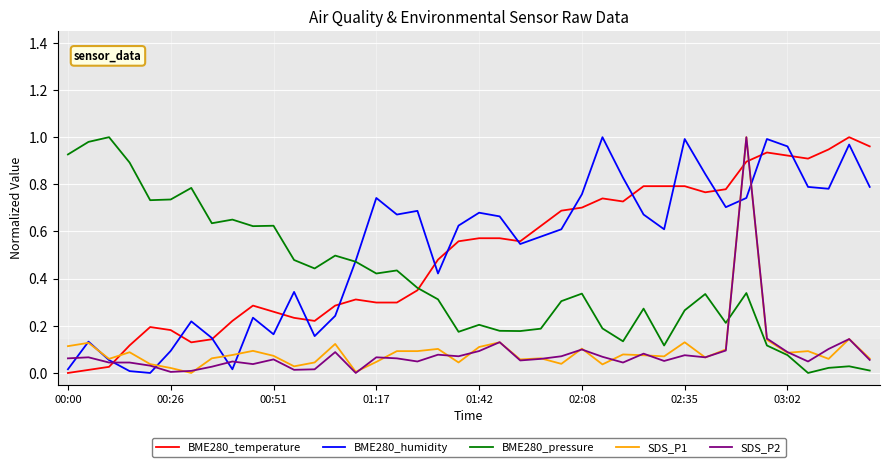

After their last crossing, which series has the higher values: SDS_P1 or BME280_temperature?

BME280_temperature